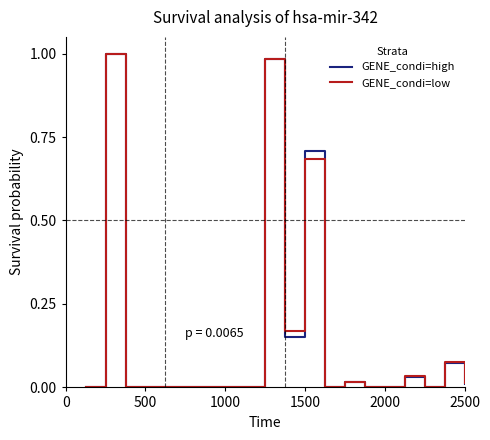

What are all the series names shown in the legend?

GENE_condi=high, GENE_condi=low